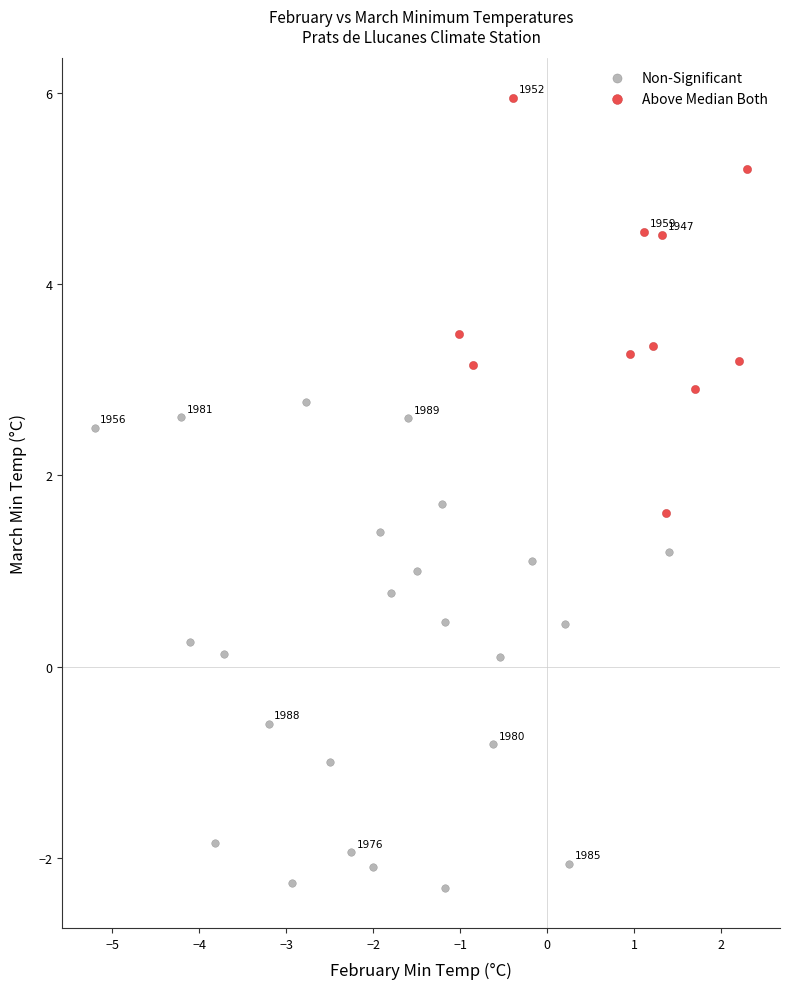

Which series has the widest spread of Y values?

Non-Significant